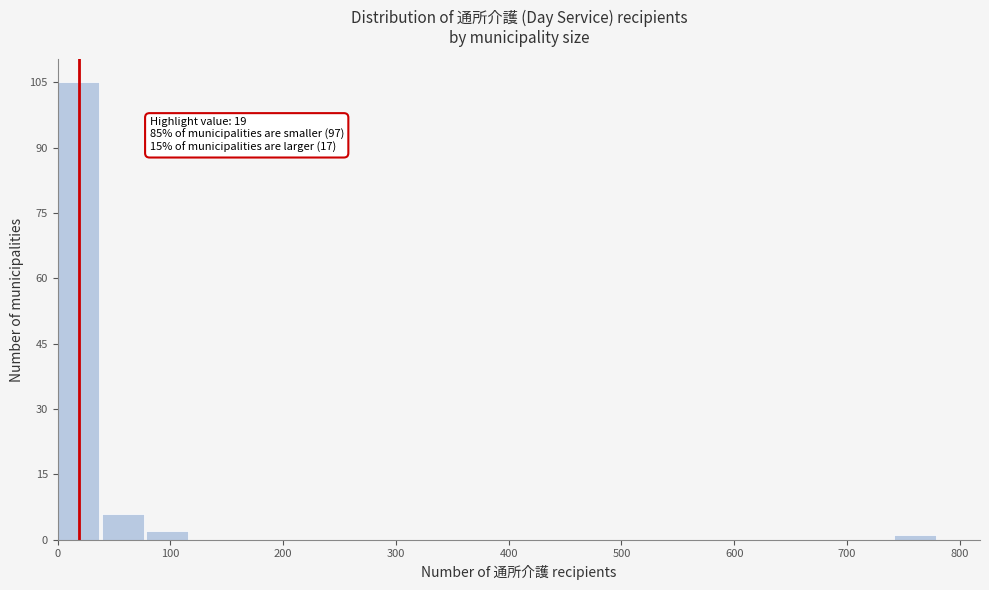

Around what value on the x-axis is the tallest bar? Give the approximate position of its centre, as read against the axis.

20